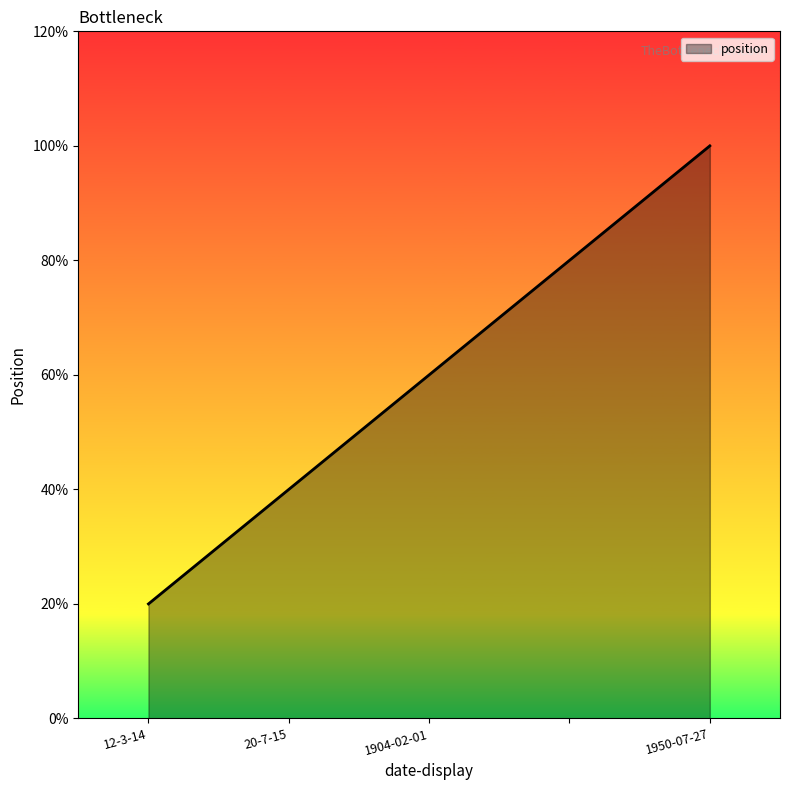

Does the chart display data point markers on the line(s)?

No